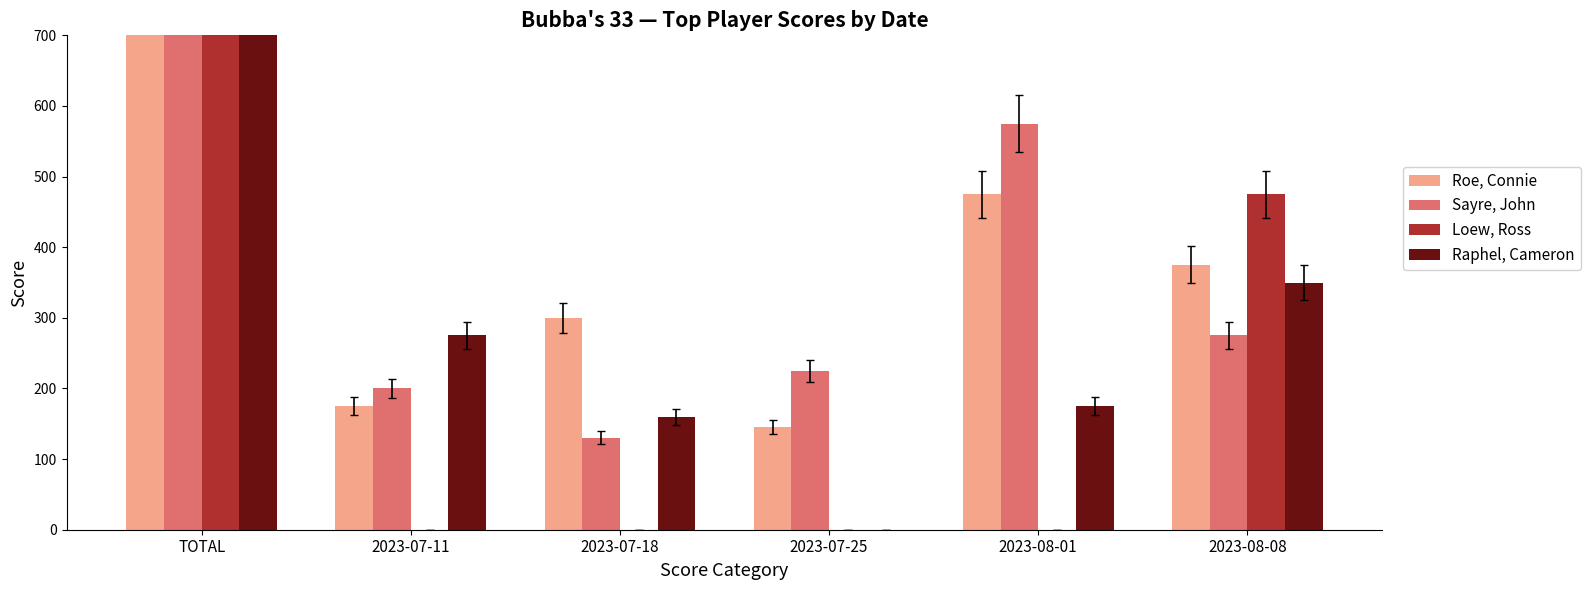

Between 2023-07-11 and 2023-07-25, which series saw the biggest shift?

Raphel, Cameron